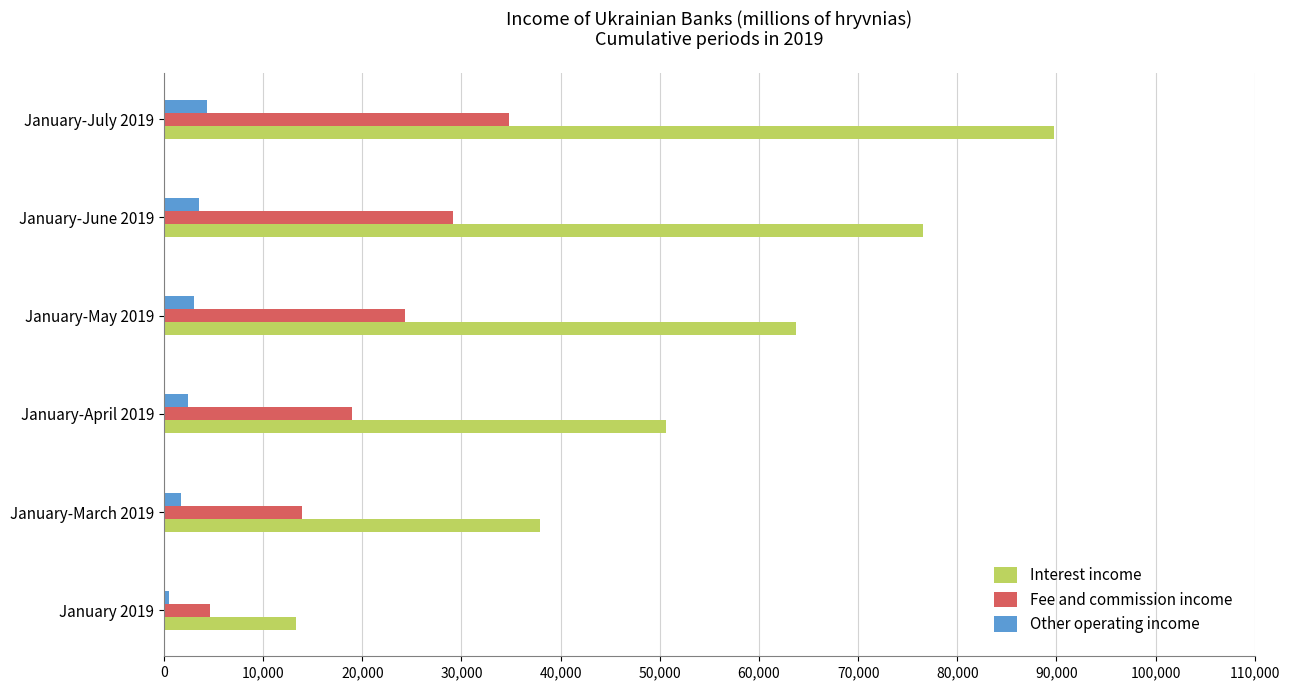

List the series in order of their overall mean, lowest first.

Other operating income, Fee and commission income, Interest income